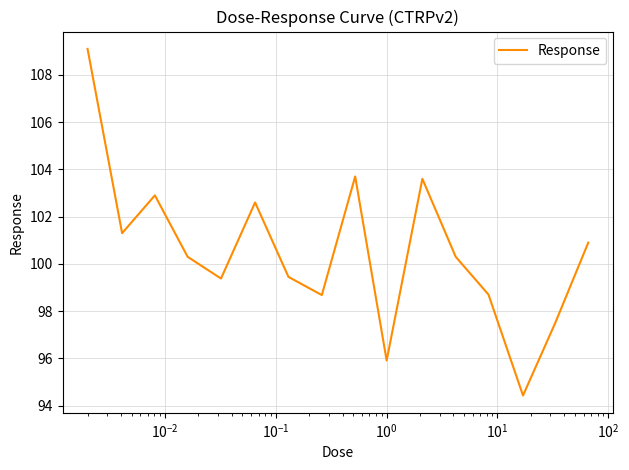

What is the minimum value shown in the chart?

94.4